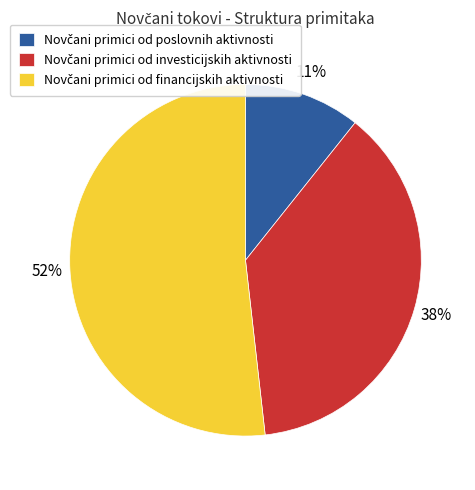

Is there a majority slice in this chart?

Yes